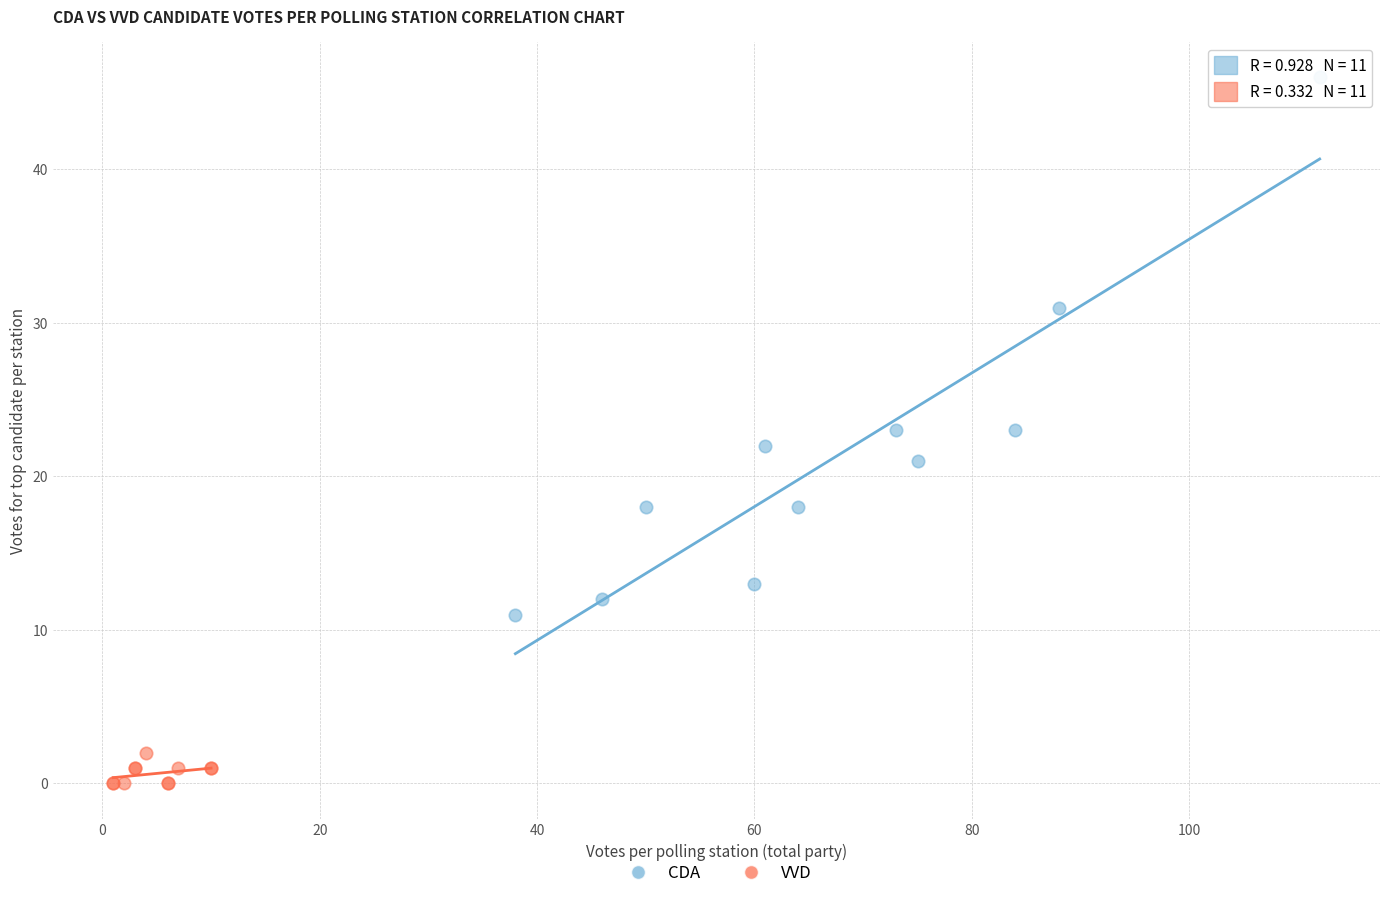

Which series contains the highest Y value?

CDA